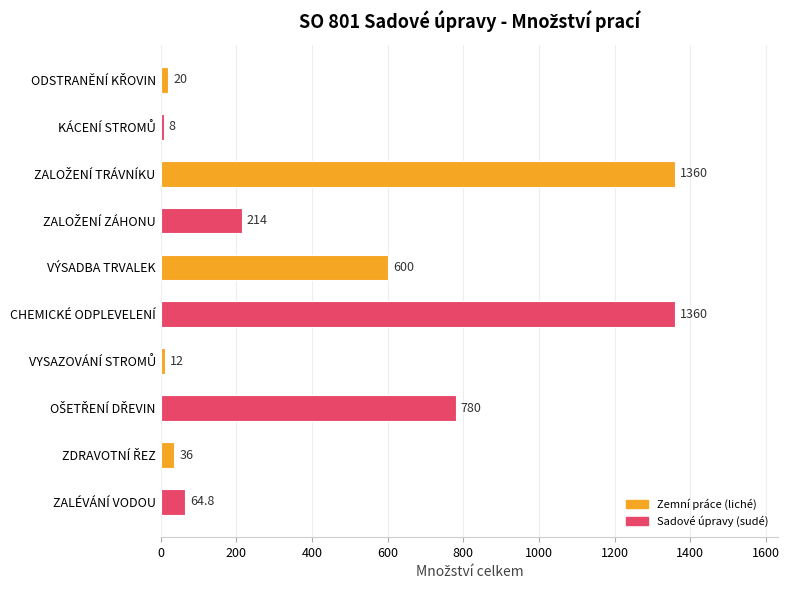

Are the bars horizontal?

Yes